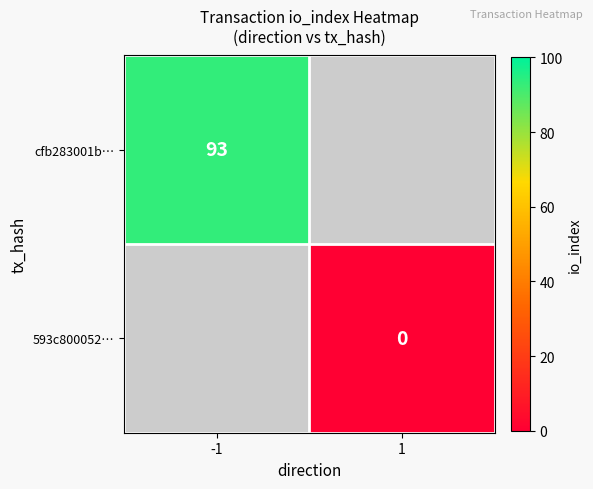

Is it true that cfb283001b… equals 93 at -1?

True